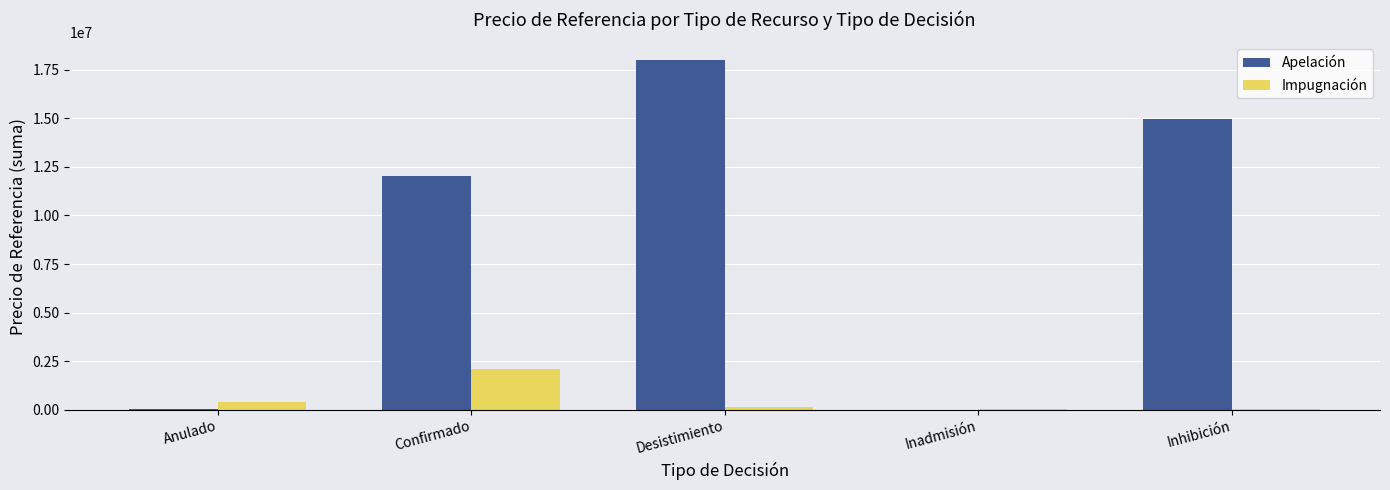

What is the total value across all series at Inadmisión?

40356.6